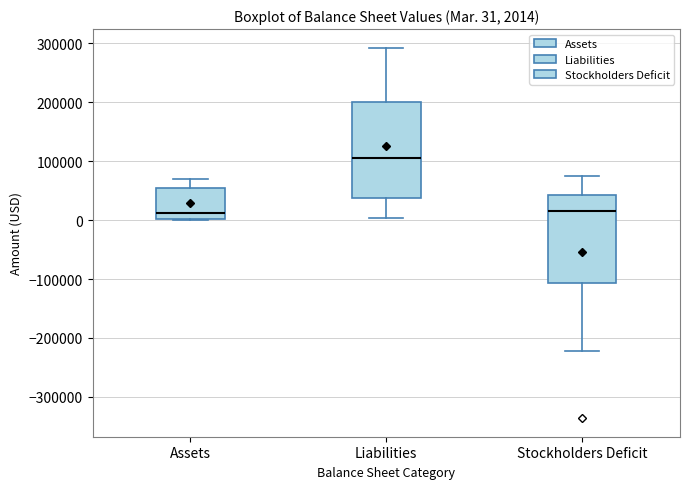

Comparing the boxes themselves (not the whiskers), which one is the tallest?

Liabilities